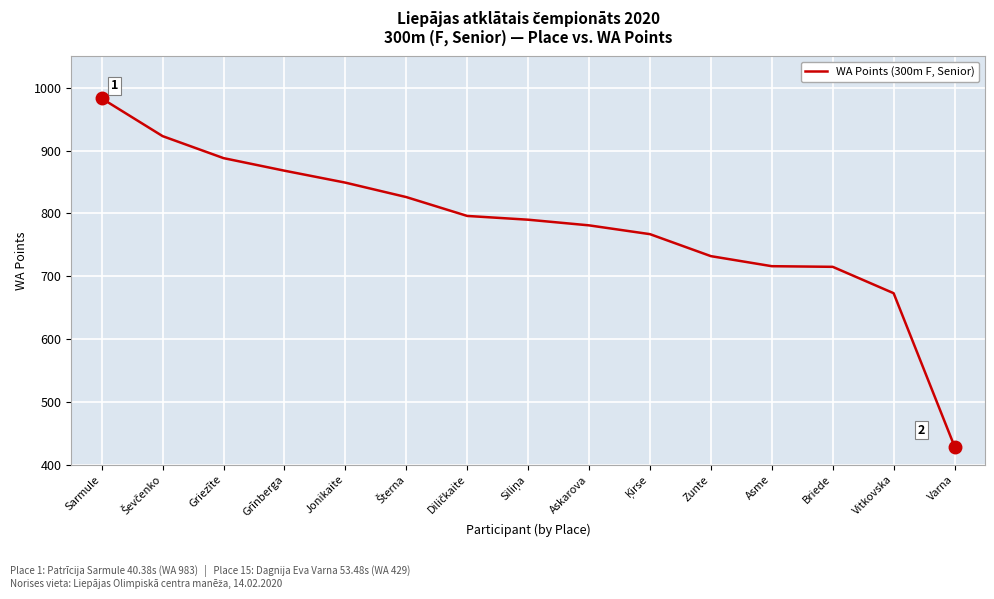

The chart shows a value of 983 at Sarmule. True or false?

True